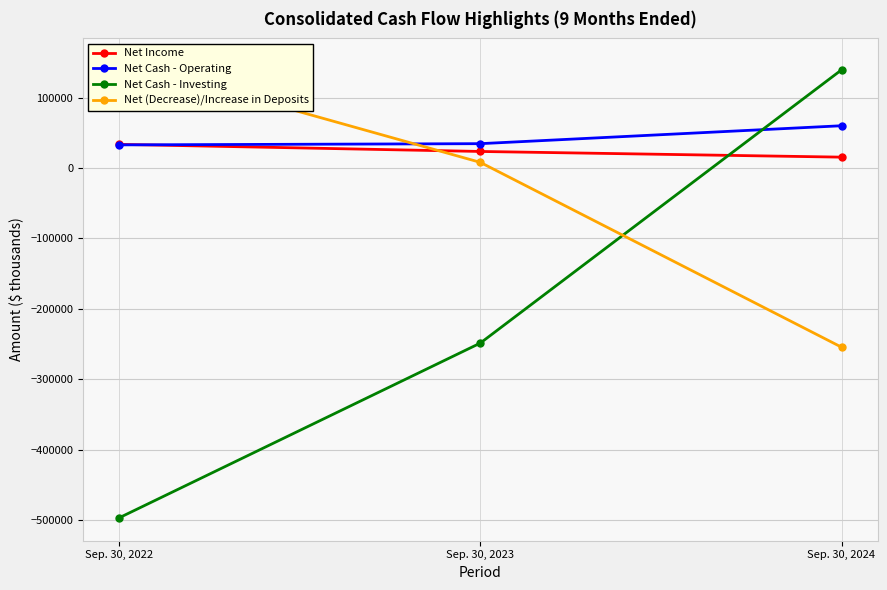

Reading left to right, list all the values displayed in this chart.

Net Income: 33507	23421	15351
Net Cash - Operating: 32761	34491	59941
Net Cash - Investing: -496880	-248707	139292
Net (Decrease)/Increase in Deposits: 151544	7949	-254500